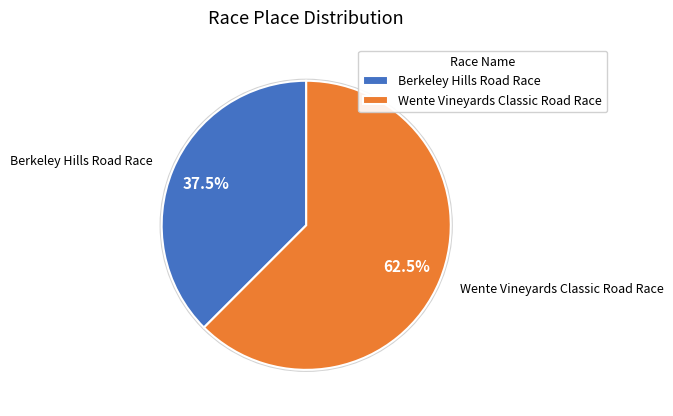

How many slices are in this pie chart?

2